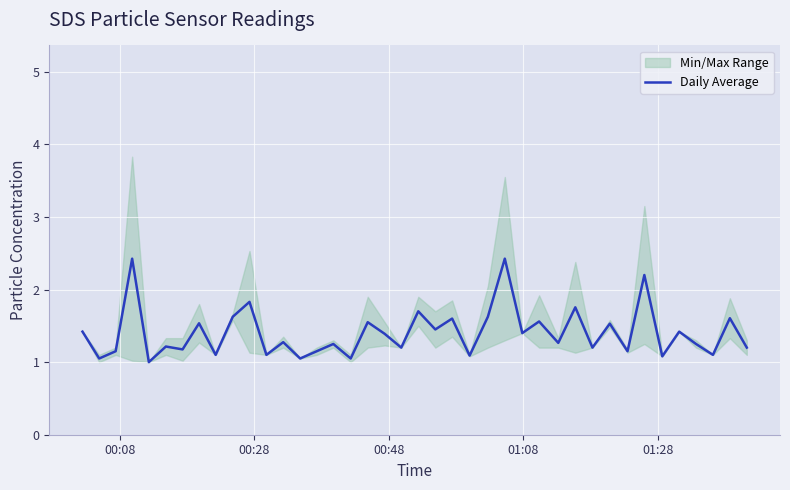

Count the number of values greater than 1.

39